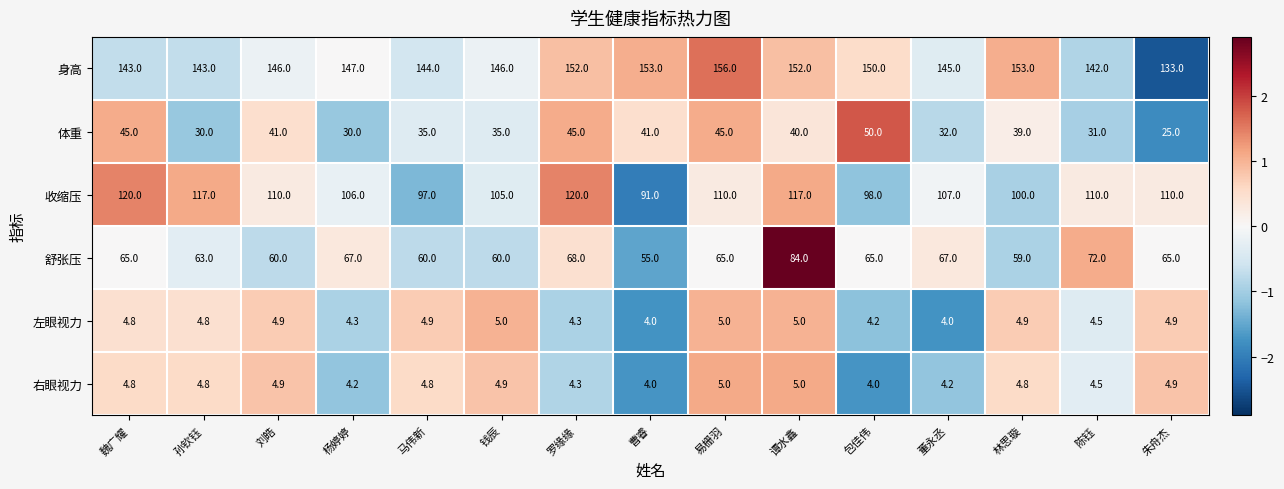

What is the sum of the 收缩压 values at 曹睿 and 董永丞?

198.0